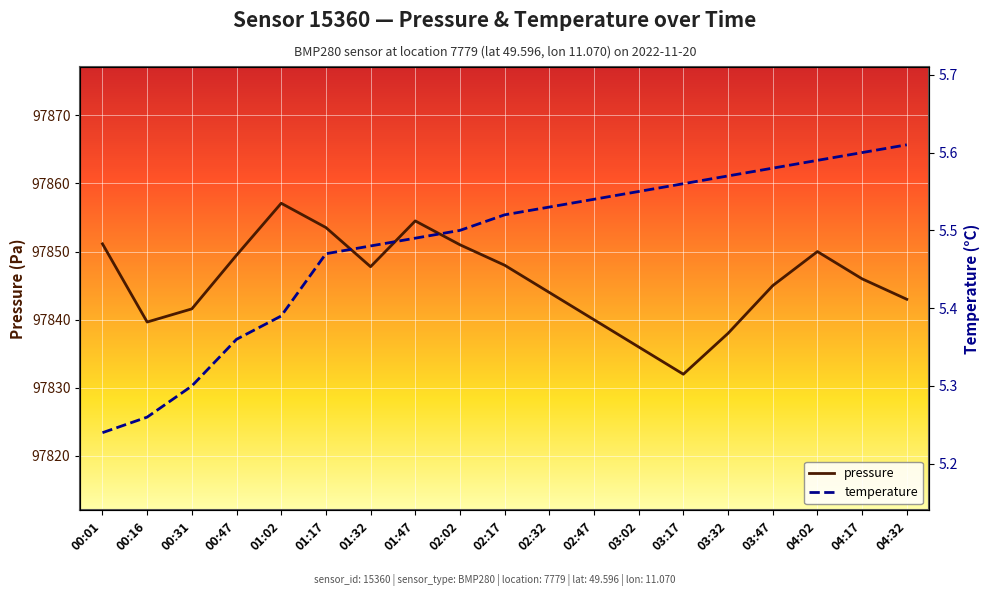

Is it true that temperature equals 8.2 at 02:02?

False